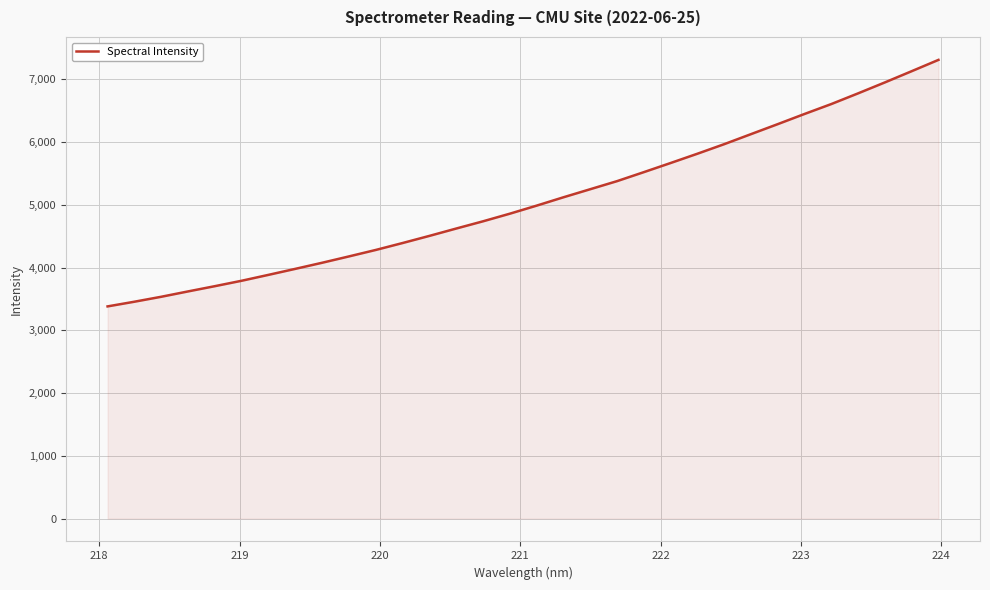

True or false: the data has more than 0 interior local peaks.

False